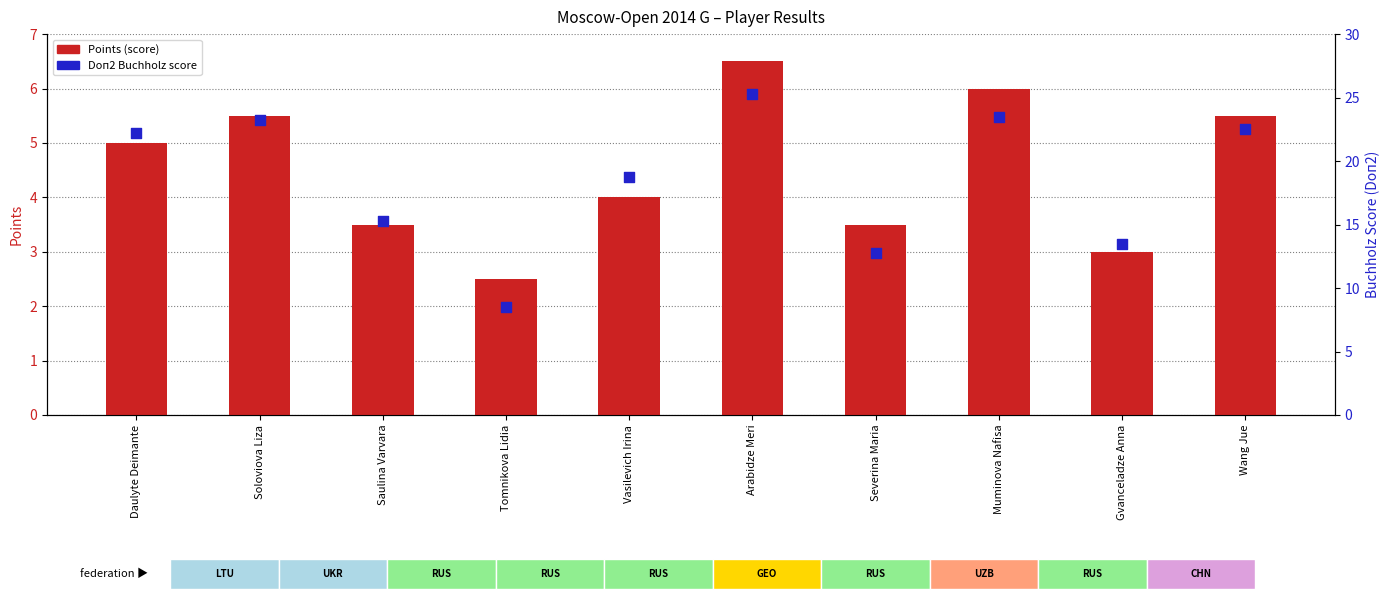

Which series has the largest Y range (max minus min)?

Doп2 (Buchholz score)